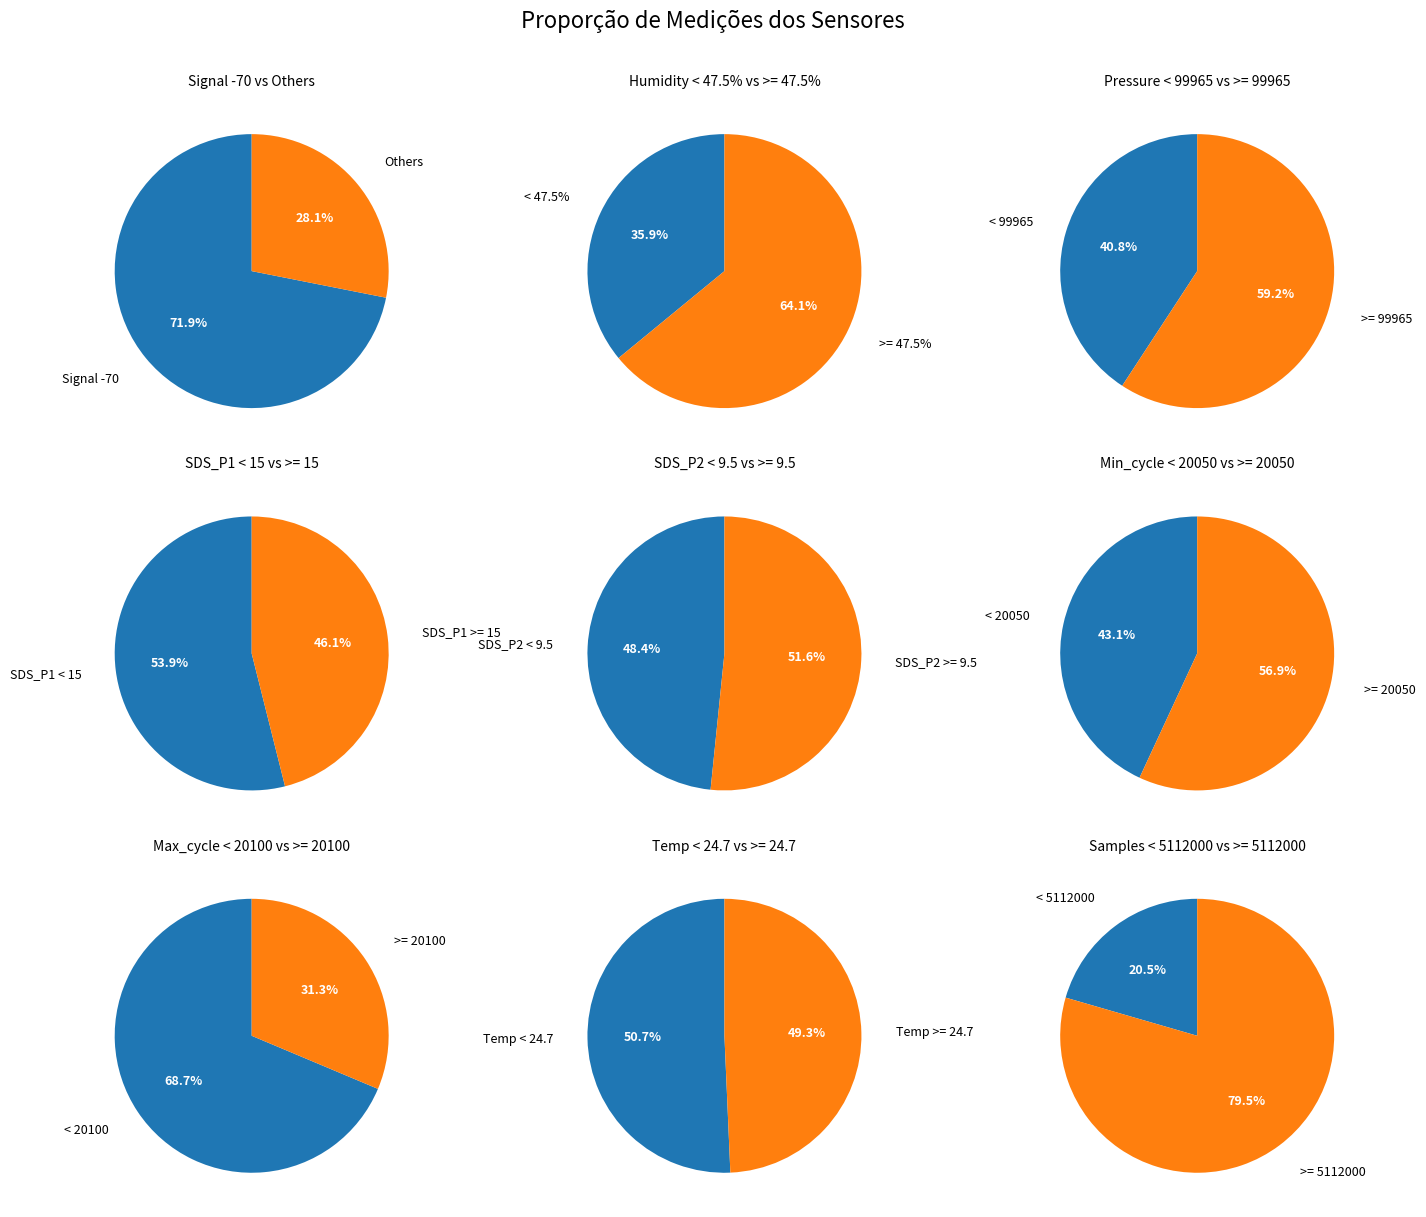

Which has a higher value, BME280_humidity or SDS_P1?

BME280_humidity